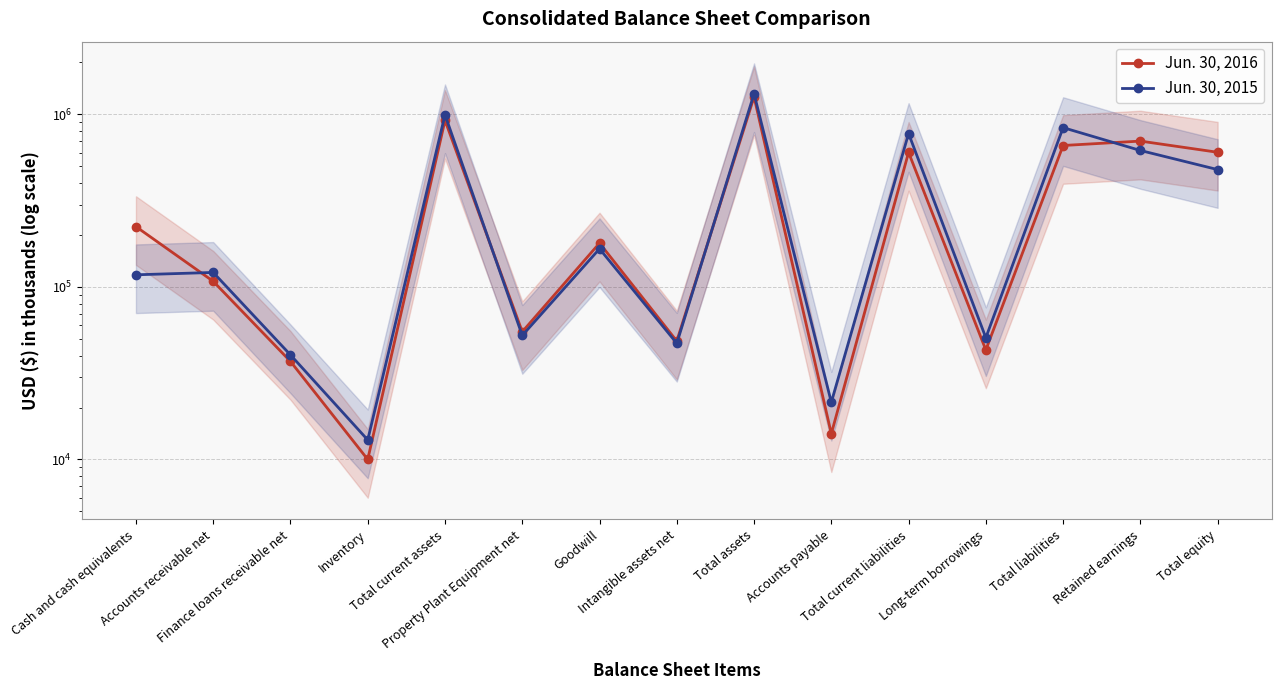

Rank the categories by Jun. 30, 2016 value from highest to lowest.

Total assets, Total current assets, Retained earnings, Total liabilities, Total equity, Total current liabilities, Cash and cash equivalents, Goodwill, Accounts receivable net, Property Plant Equipment net, Intangible assets net, Long-term borrowings, Finance loans receivable net, Accounts payable, Inventory